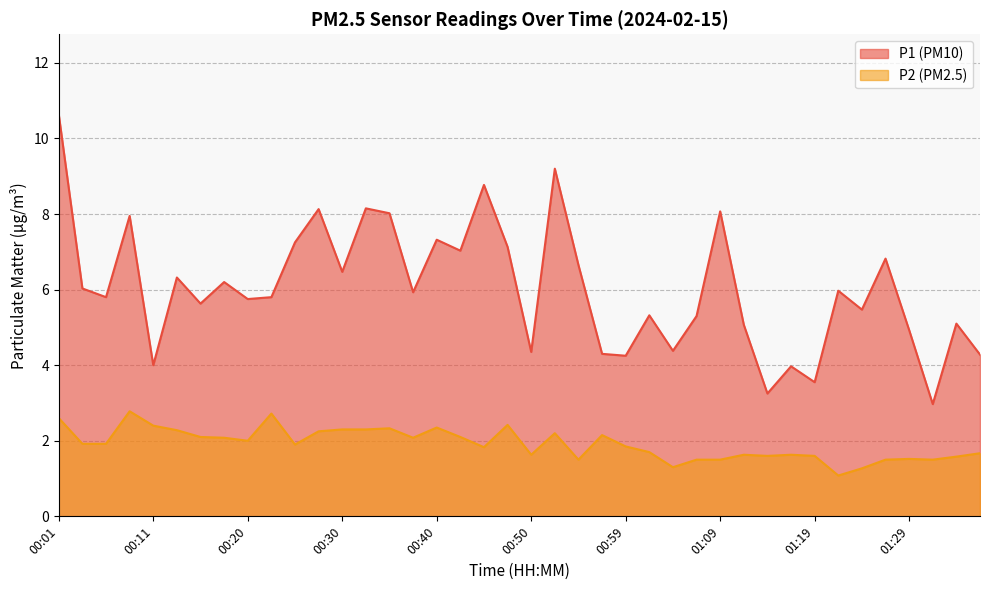

What is the sum of the P2 values at 00:20 and 01:02?

3.7